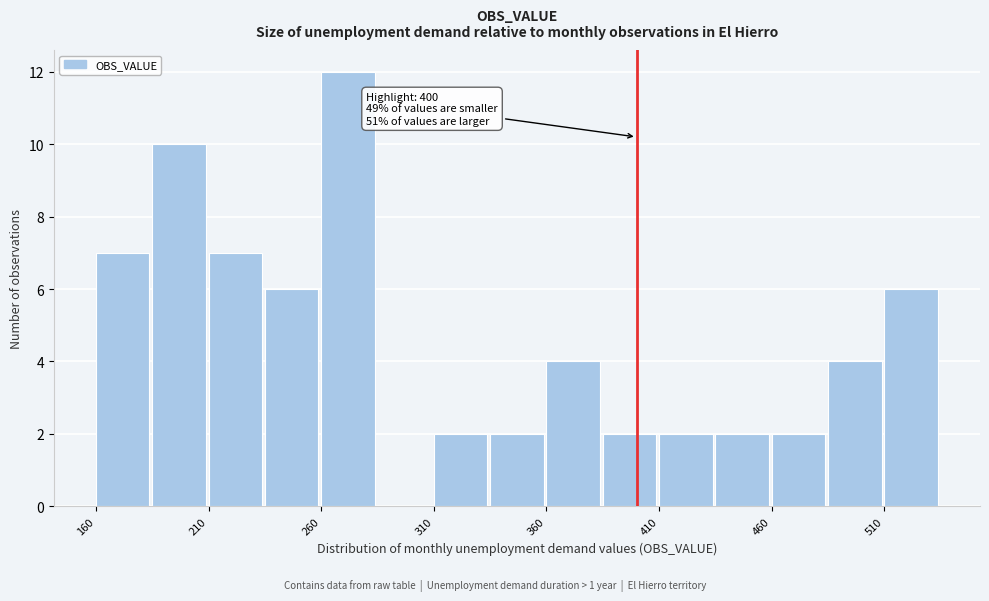

Which range on the x-axis has the tallest bar?

260 to 285